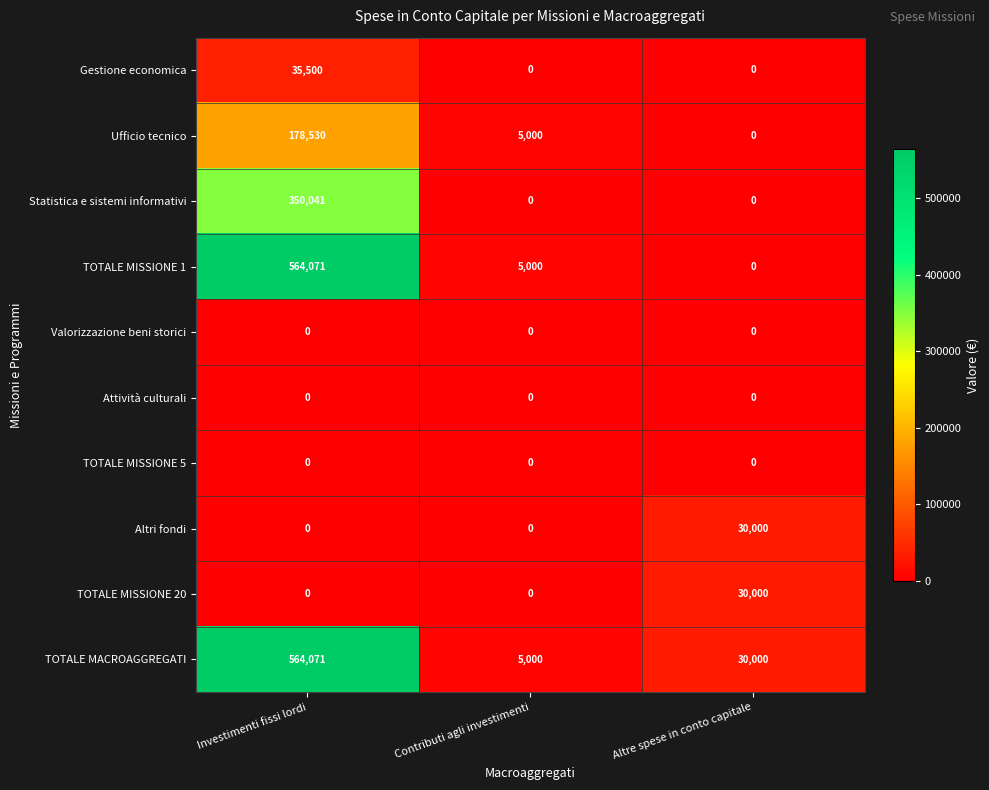

At which category is the sum across all series the highest?

Investimenti fissi lordi